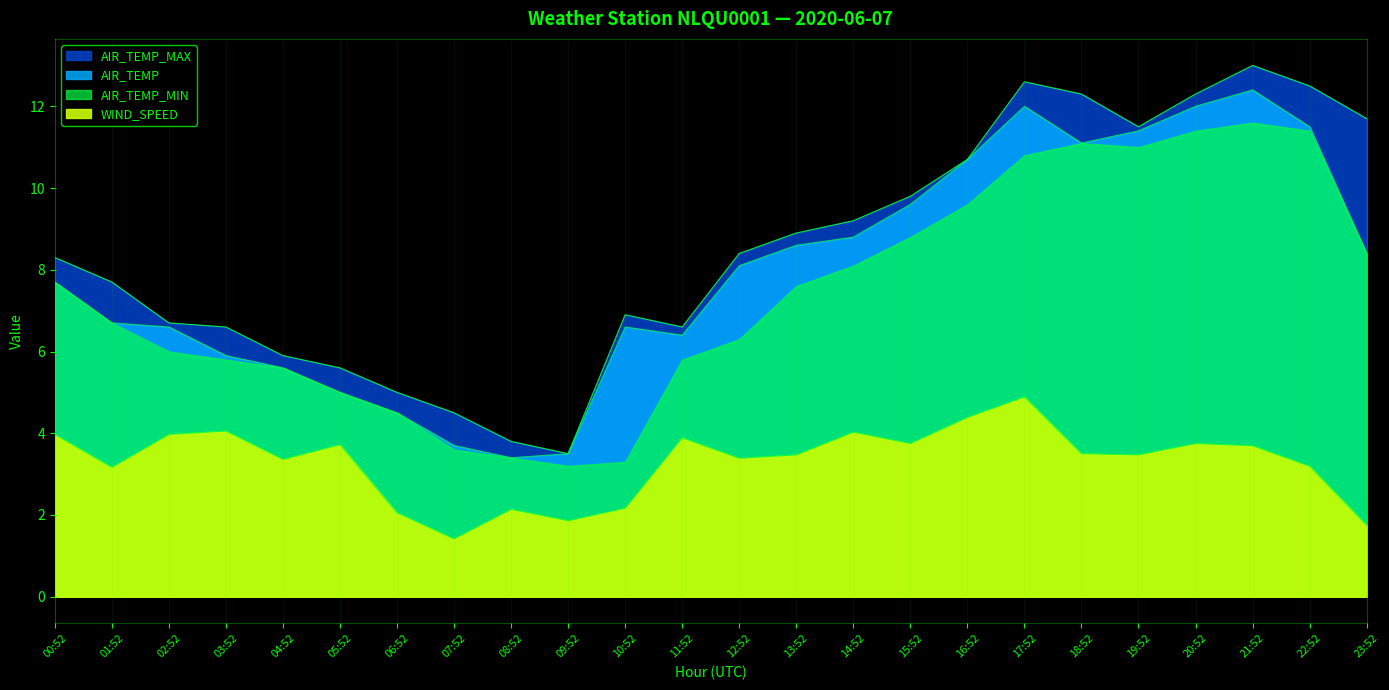

How many interior local peaks does the AIR_TEMP_MAX series have?

3